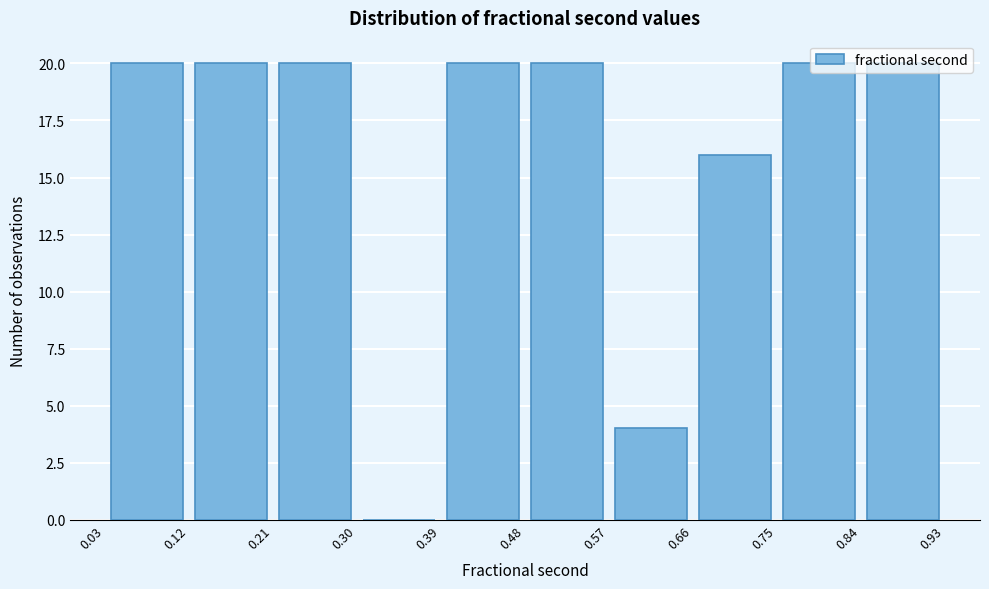

How tall is the bar that spans 0.75 to 0.84 on the x-axis? The values are not printed on the chart, so give them approximately, as read against the axis.

20